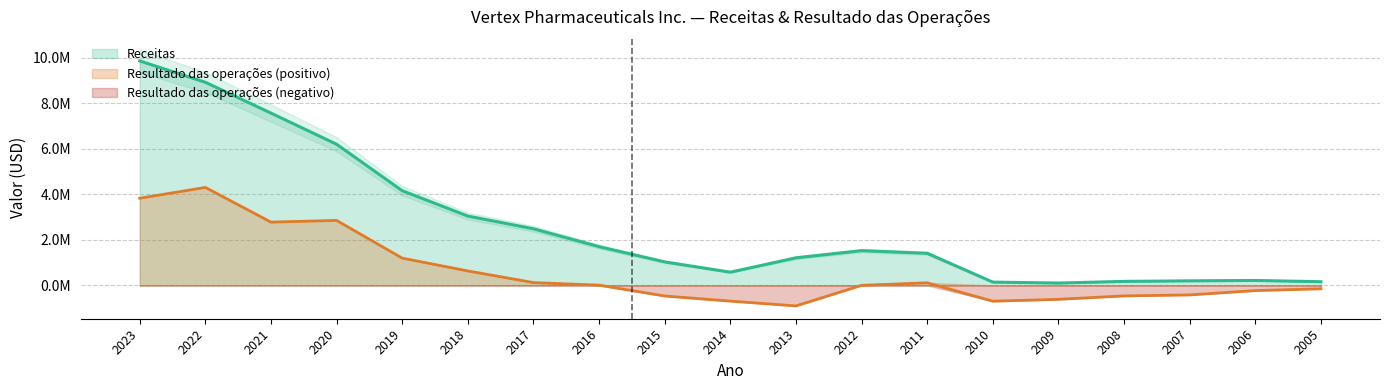

What is the greatest value displayed?

9869200